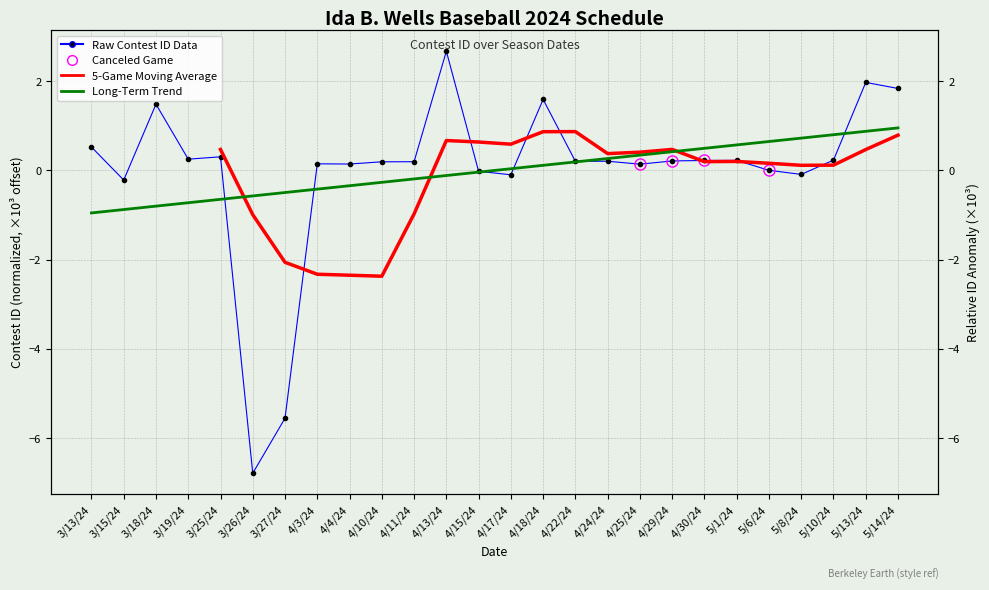

Does the chart have visible grid lines?

Yes